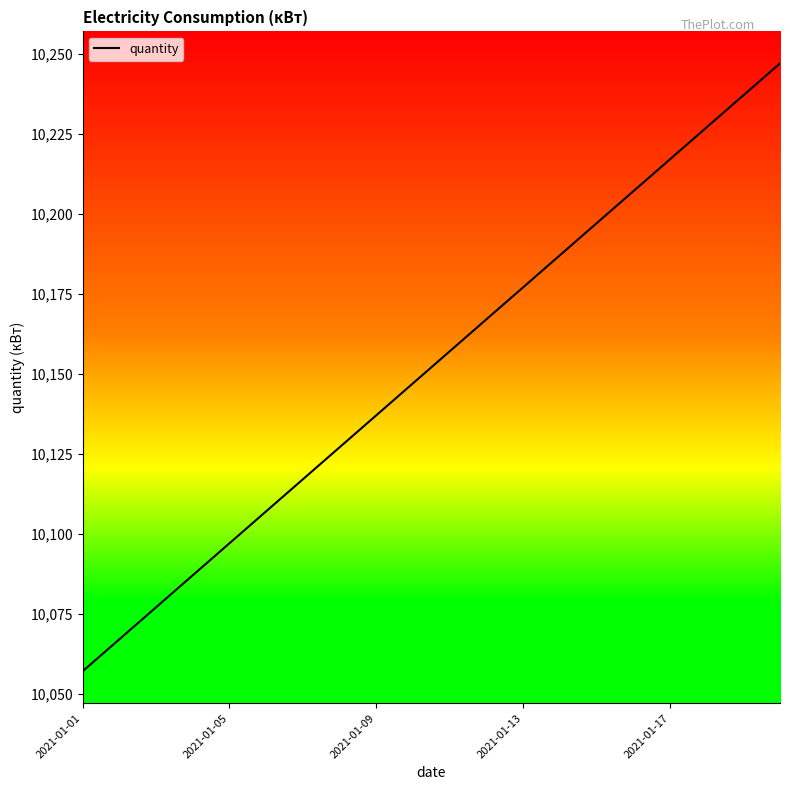

What is the difference between the maximum and minimum values?

190